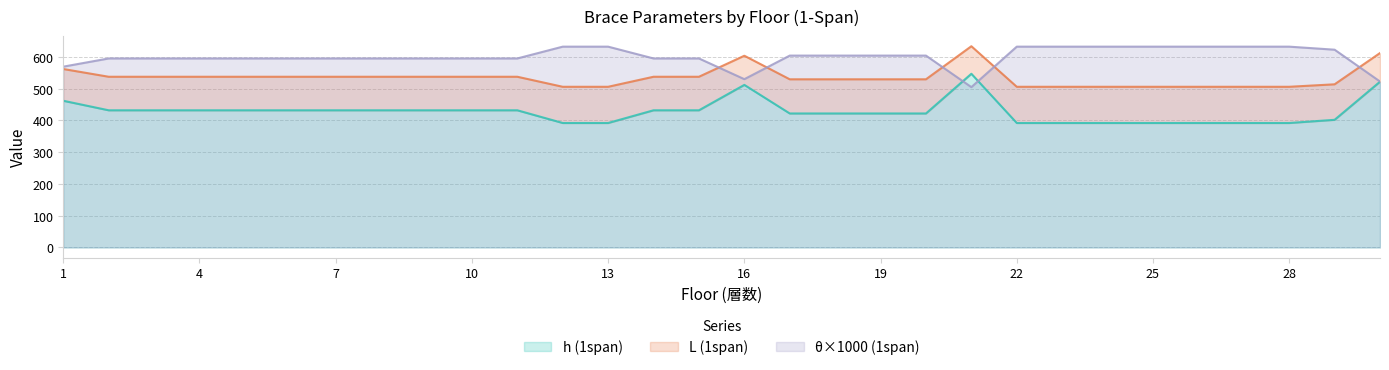

Read the h (1span) value at 13.

392.0